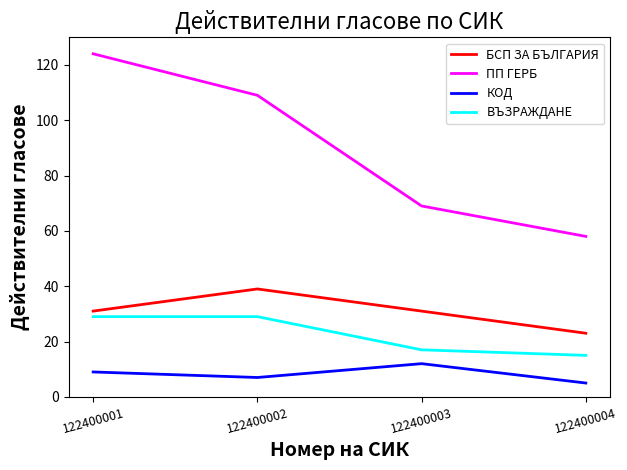

True or false: ВЪЗРАЖДАНЕ and КОД intersect in this chart.

False